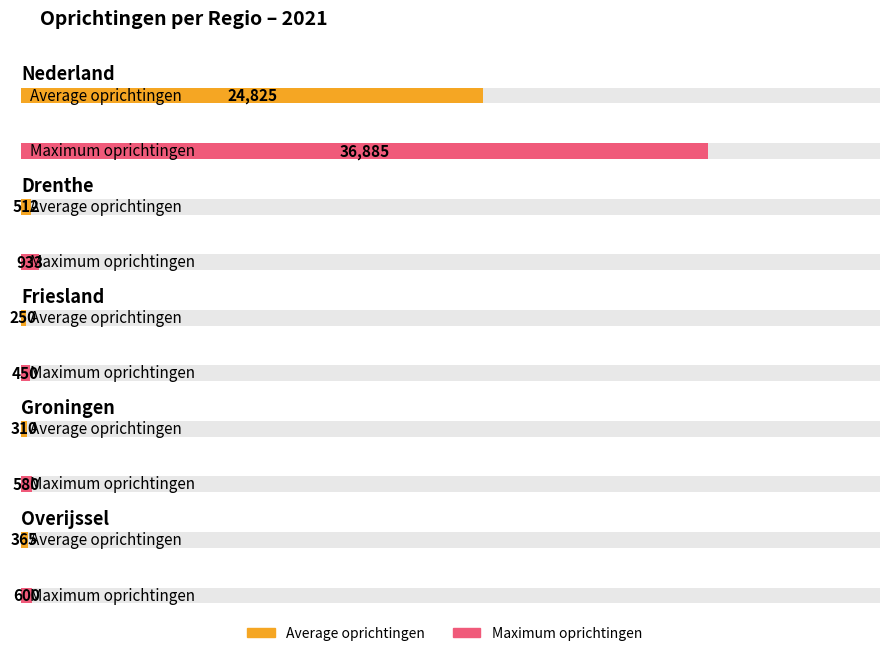

How many series are shown in this chart?

2